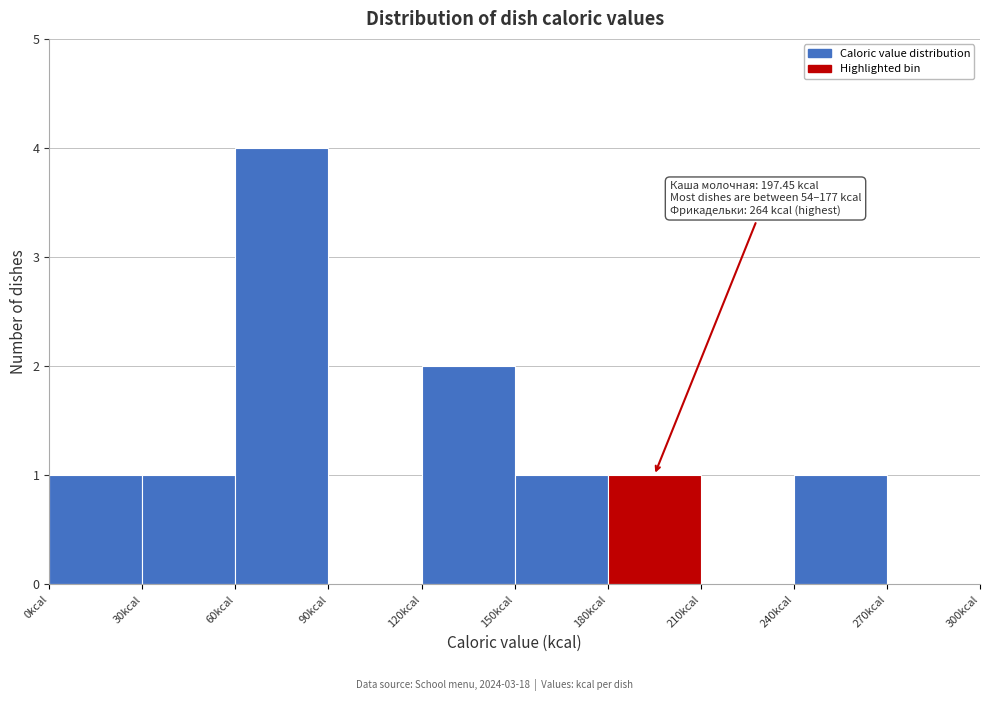

Over which range of the x-axis is the bar tallest?

60 to 90